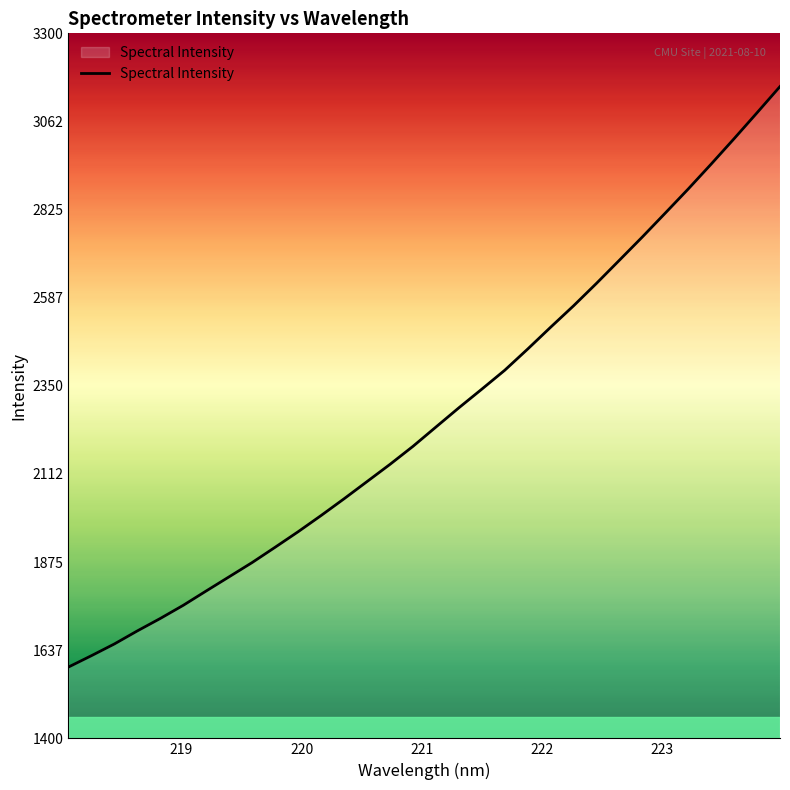

What is the greatest value displayed?

3156.6